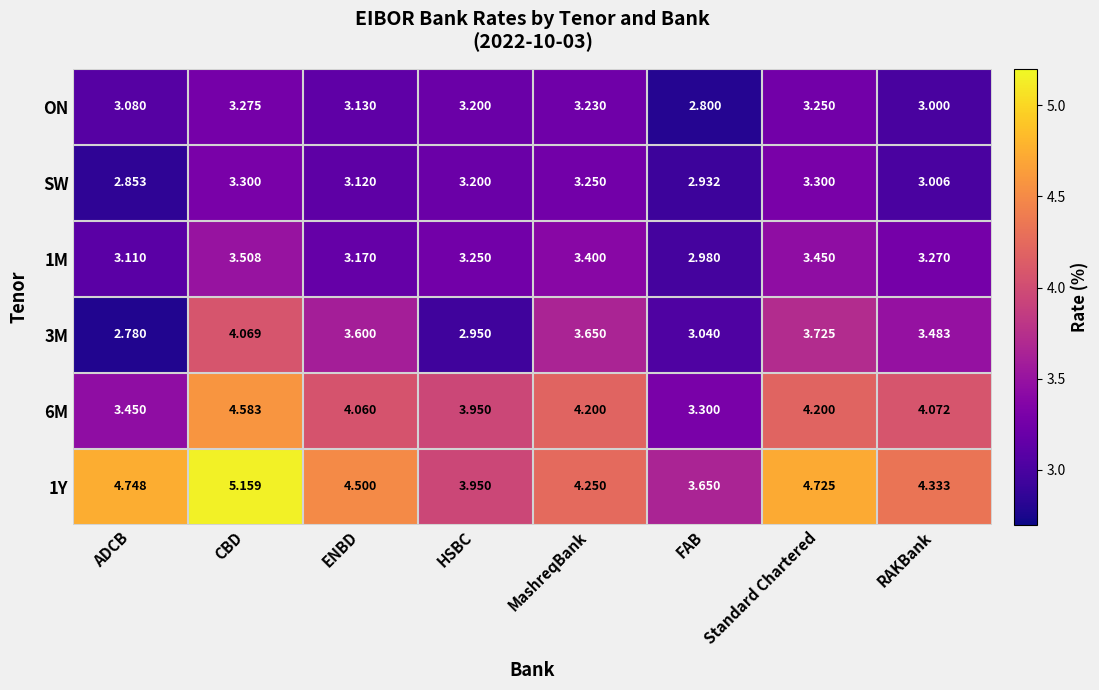

How many categories are shown in the chart?

8